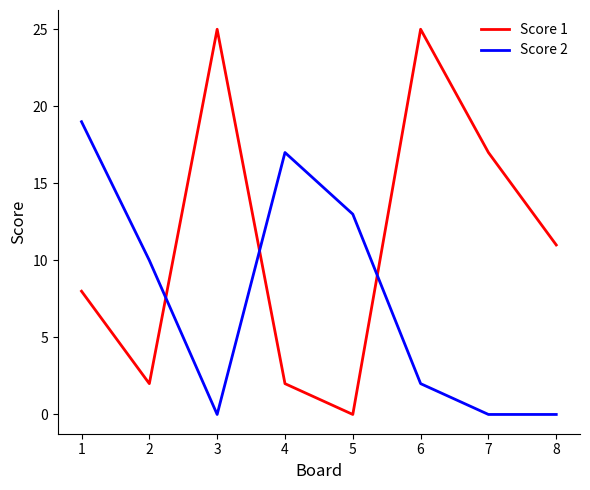

What is the greatest value displayed?

25